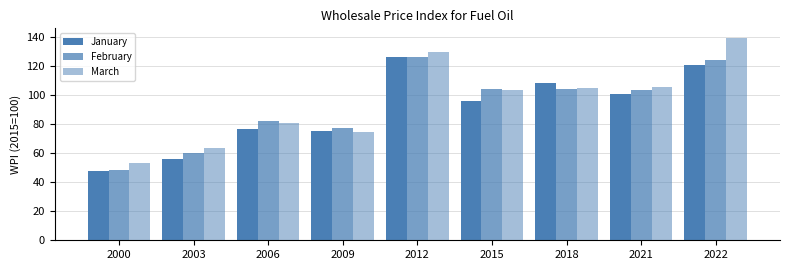

Does the chart contain stacked bars?

No